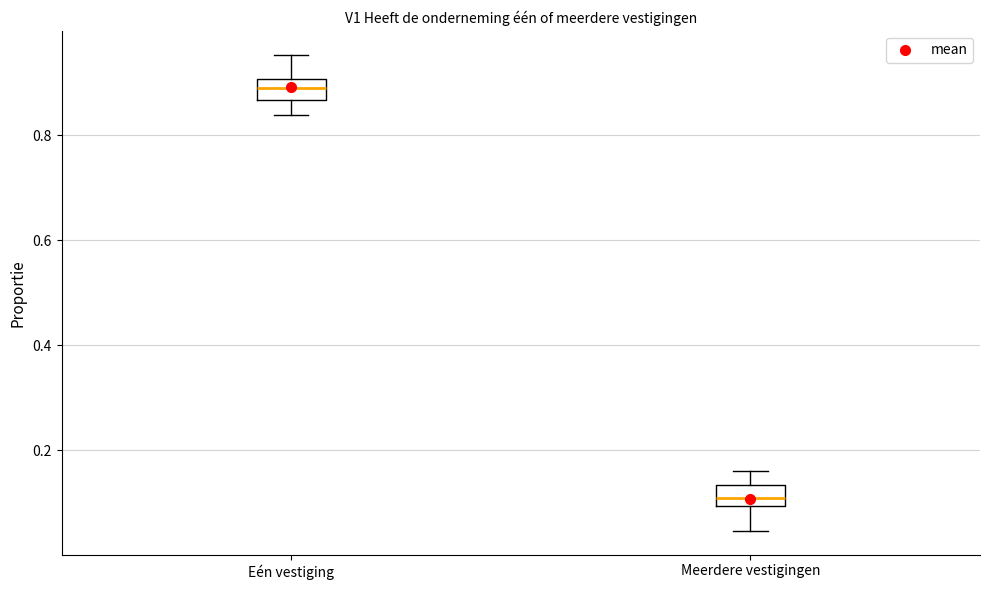

Where is the lower edge of the box for Meerdere vestigingen on the y-axis? The values are not printed on the chart, so give them approximately, as read against the axis.

0.10